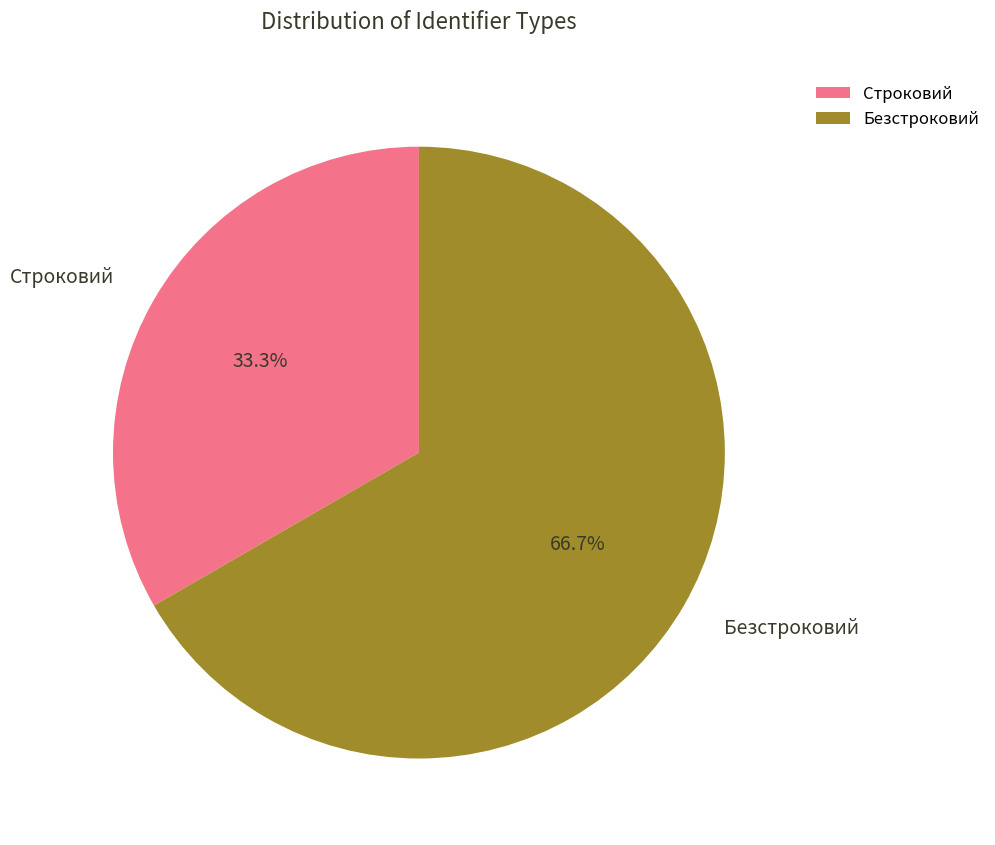

To the nearest percent, what is the average slice percentage?

50%